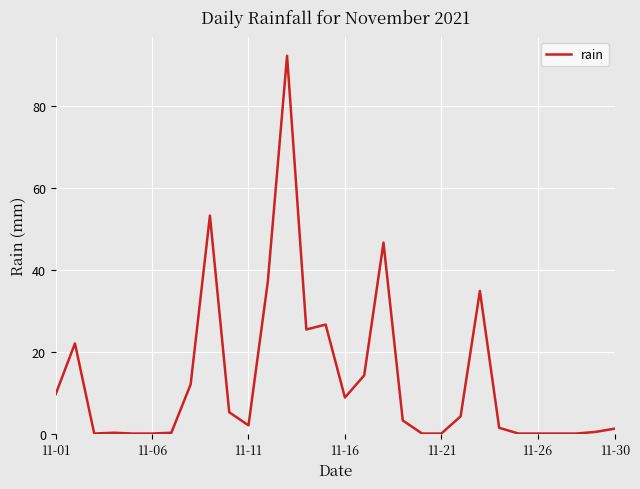

What is the maximum value shown in the chart?

92.2